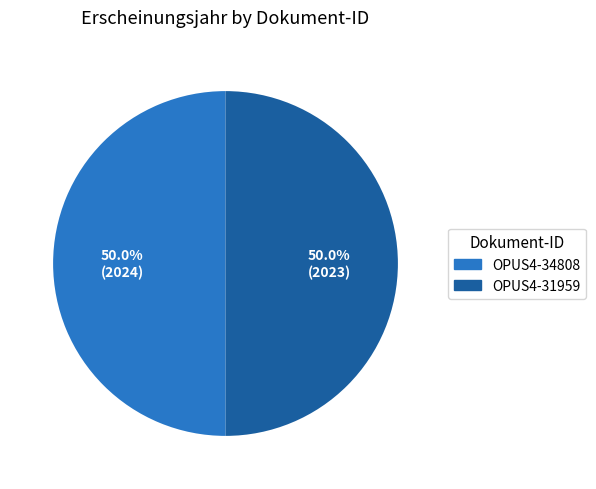

Is the sum of OPUS4-31959 and OPUS4-34808 greater than half?

Yes